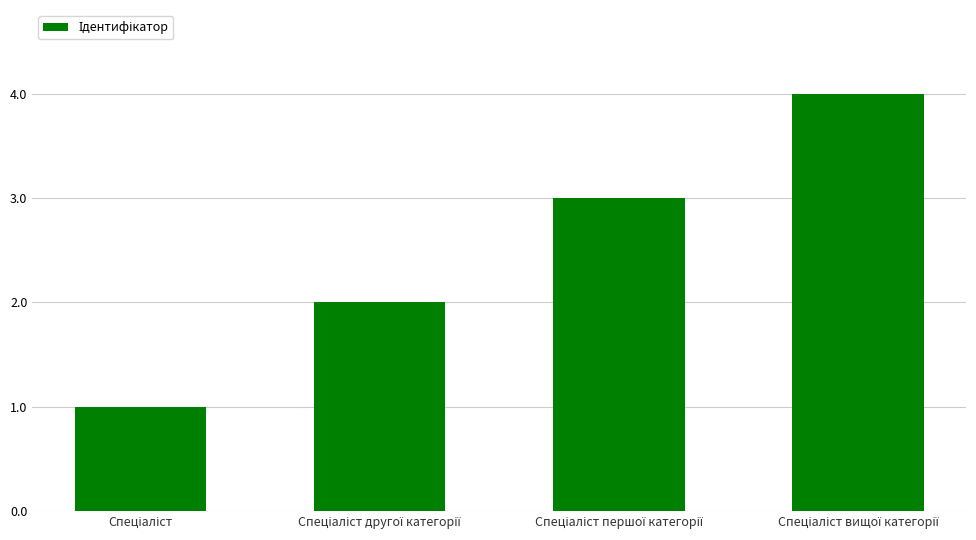

What is the greatest value displayed?

4